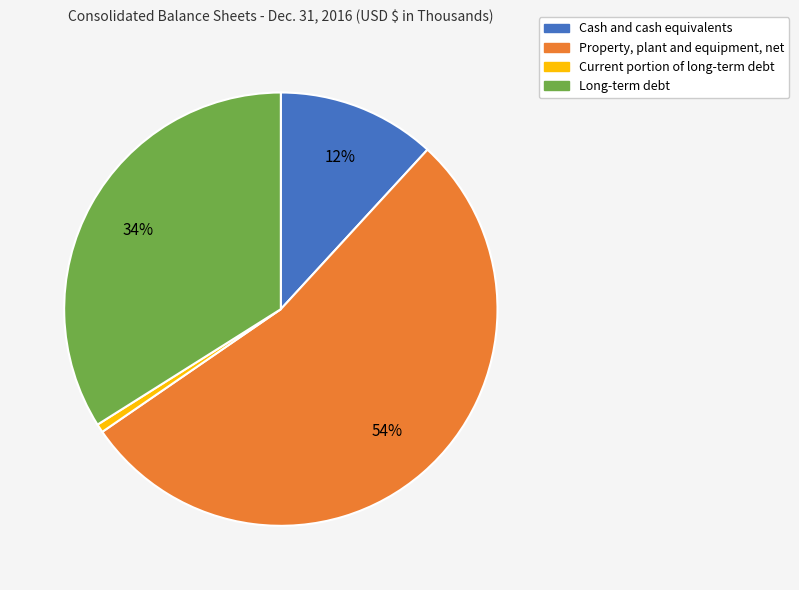

Which has a higher value, Long-term debt or Current portion of long-term debt?

Long-term debt